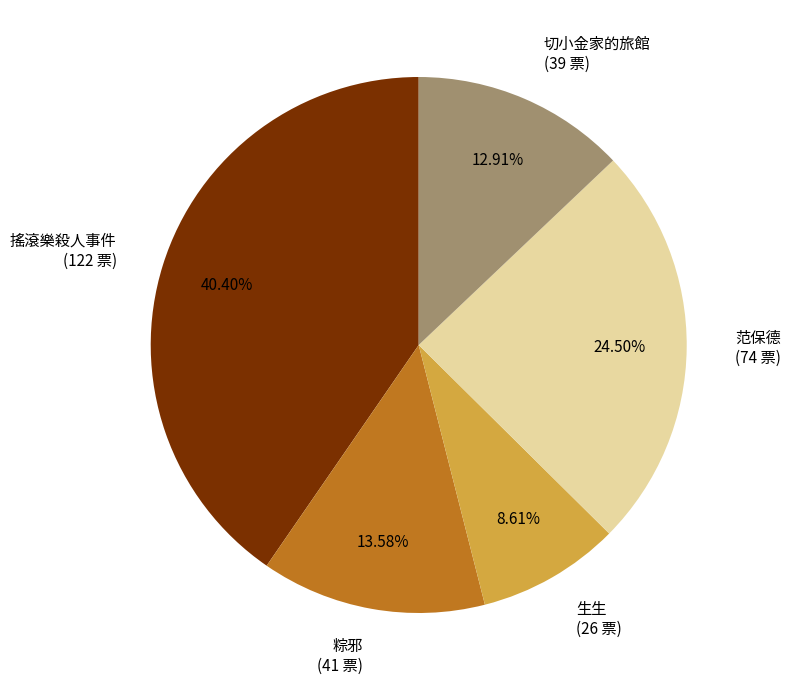

Count the number of slices in the pie.

5